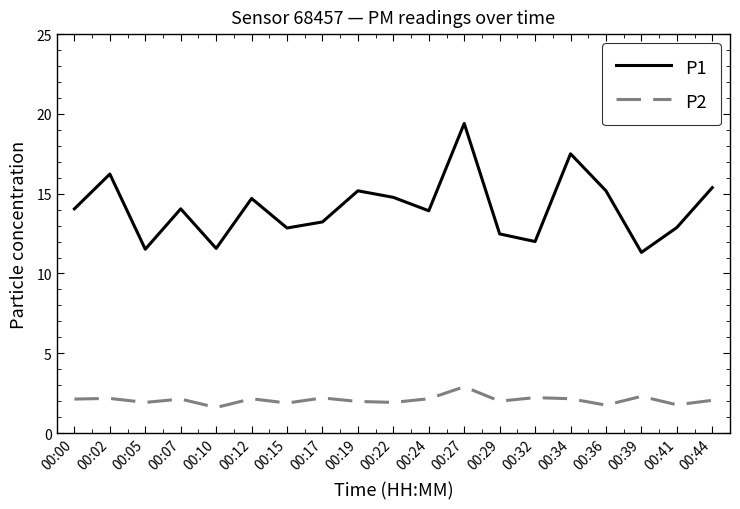

True or false: P1 has a value of 22.2 at 00:41.

False